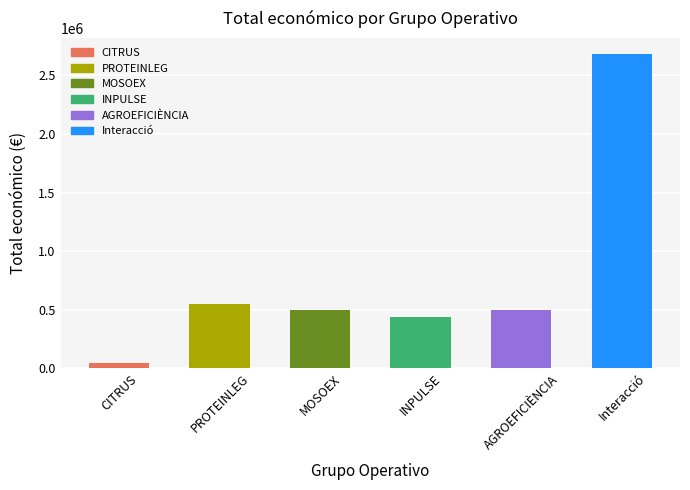

True or false: the data shows 498488 at AGROEFICIÈNCIA.

True